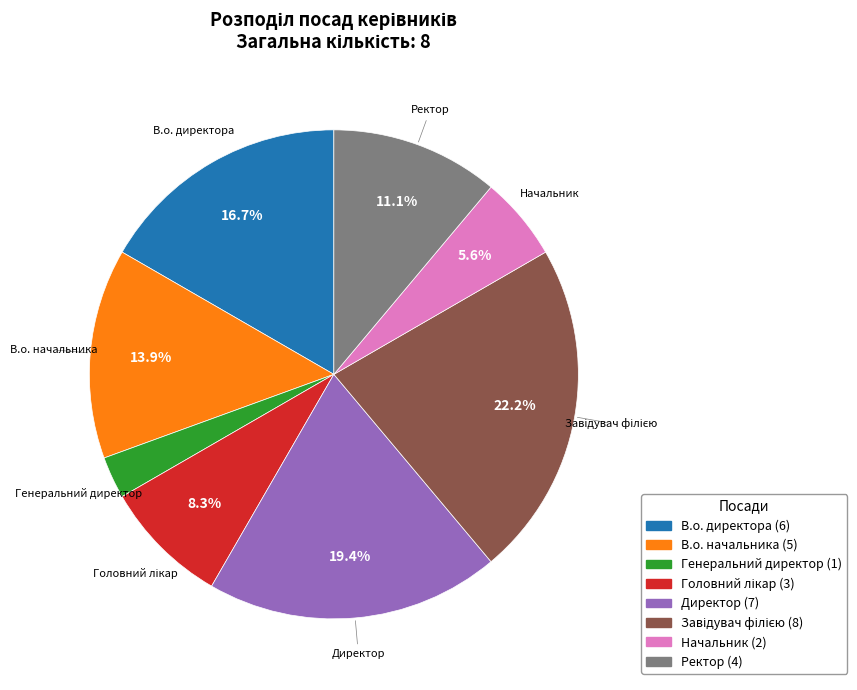

Does any single category account for the majority?

No